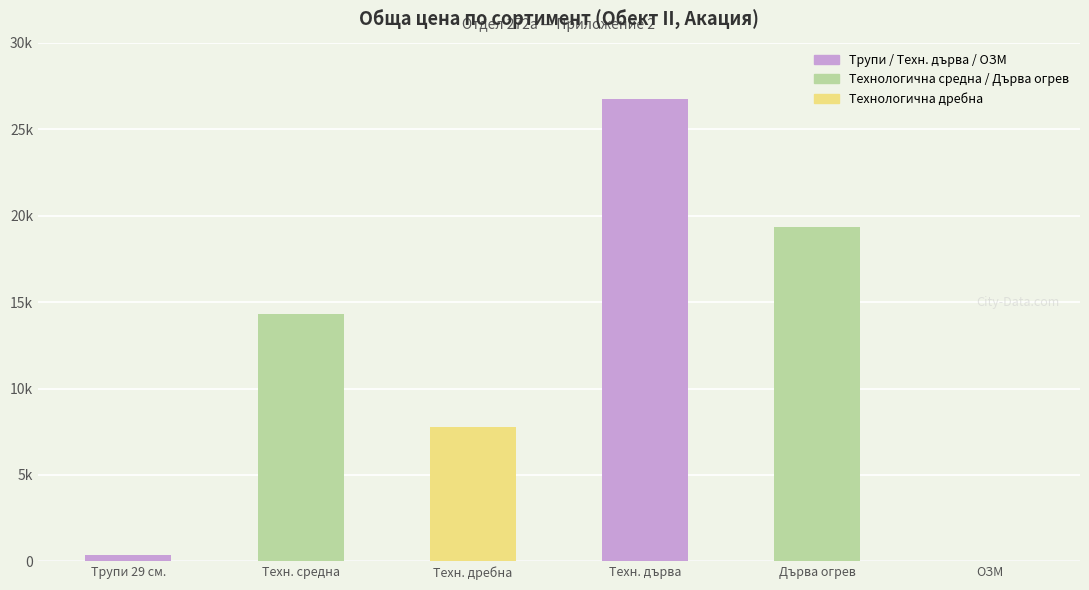

Are the bars horizontal?

No